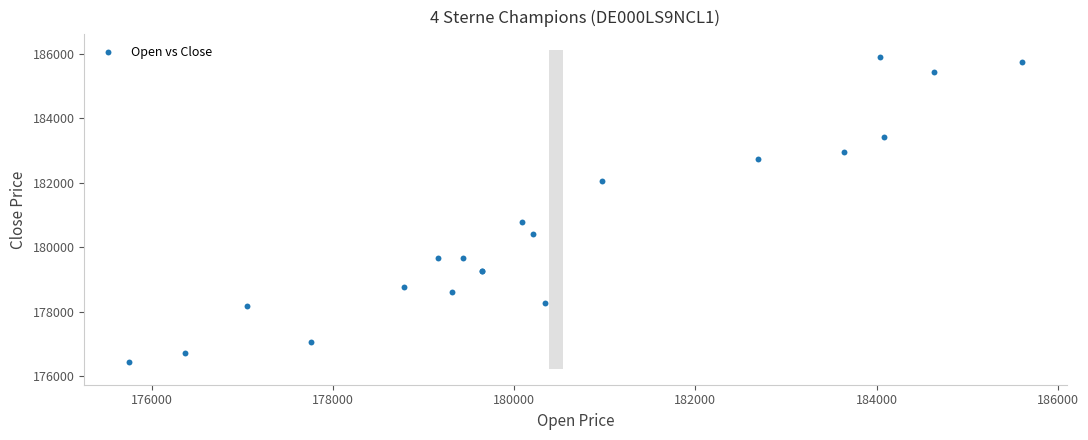

What Y value in the scatter plot is closest to 181168?

180778